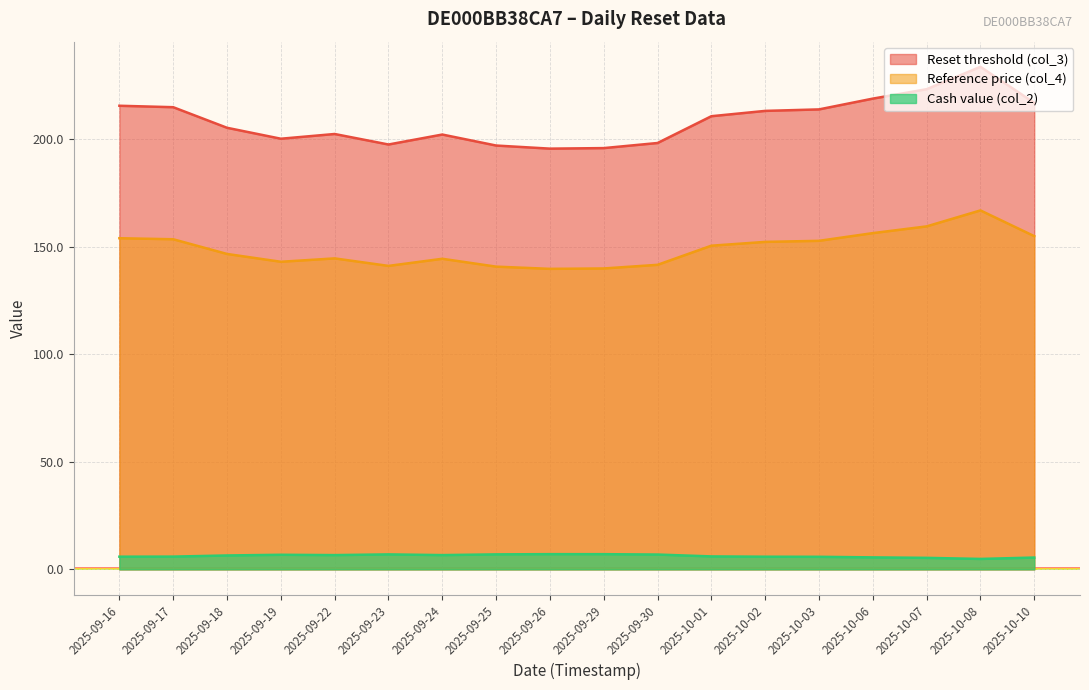

What is the label of the 10th point from the right?

2025-09-26